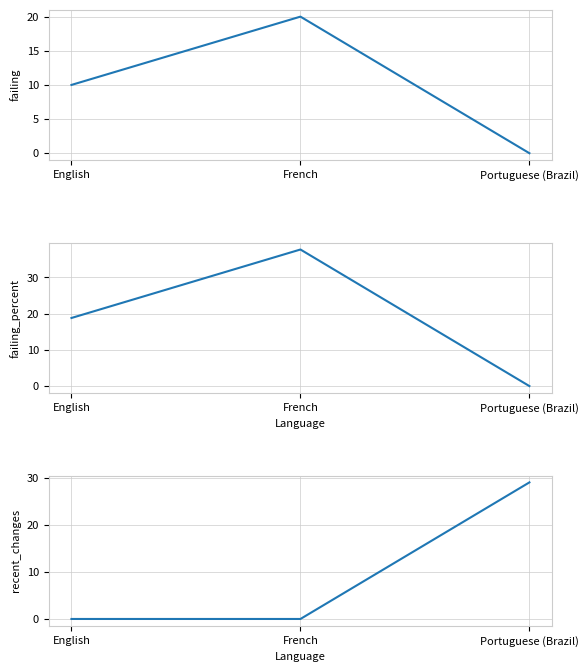

True or false: failing_percent has a value of 0.0 at Portuguese (Brazil).

True